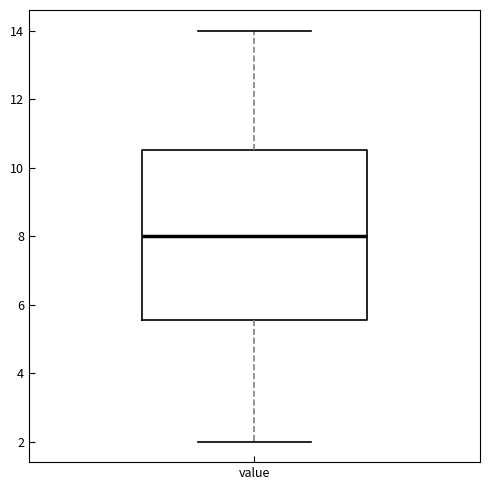

Where does the upper whisker of the box for value end on the y-axis? The values are not printed on the chart, so give them approximately, as read against the axis.

14.0